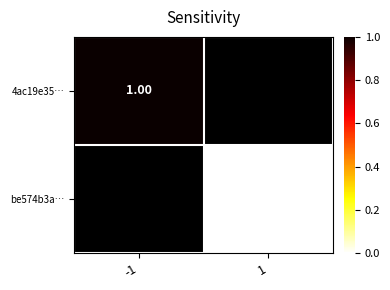

Is the value of be574b3a… at 1 greater than the value of 4ac19e35… at -1?

No